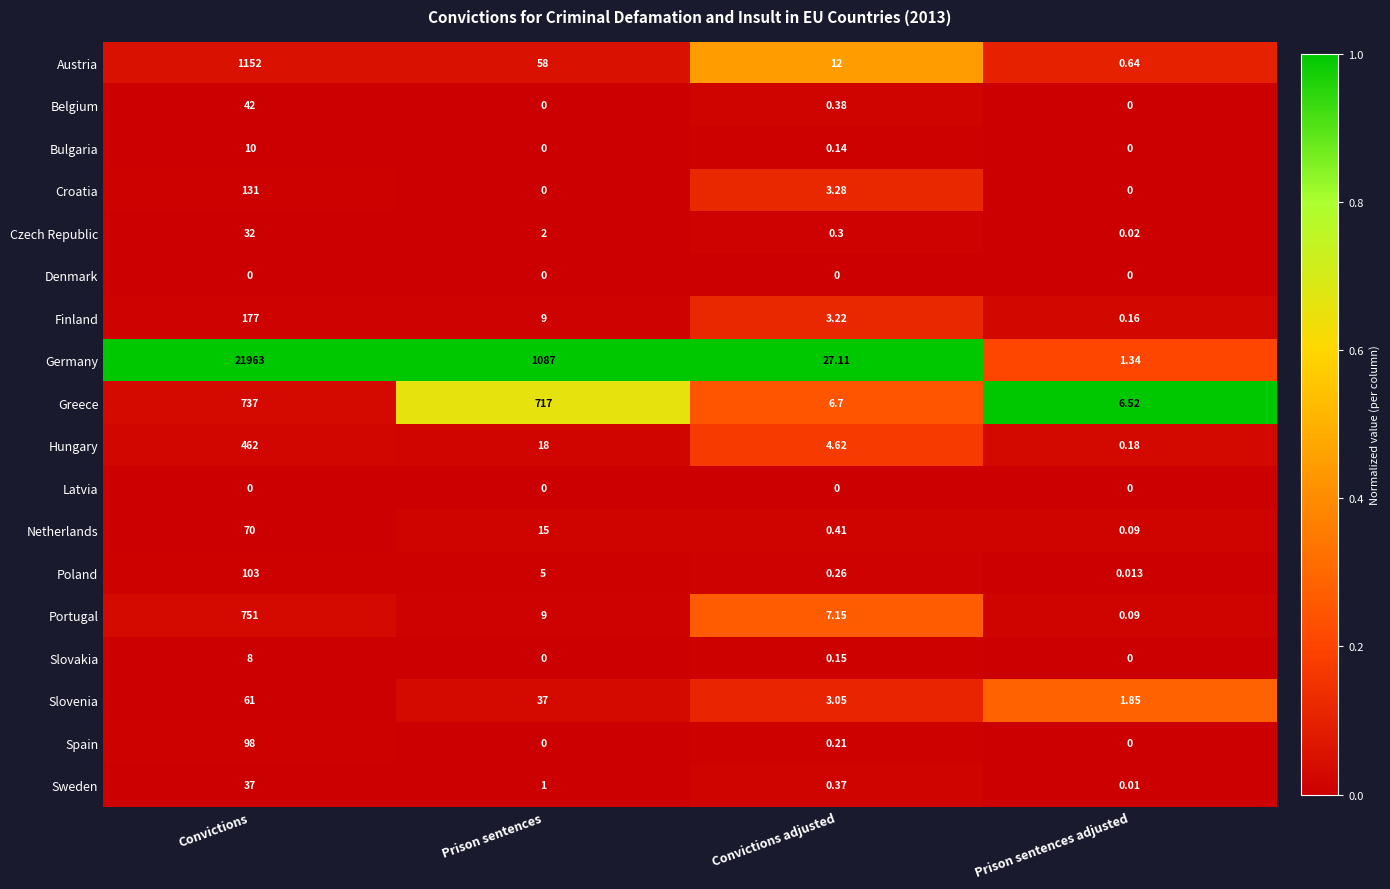

Which series has the widest spread of values?

Germany